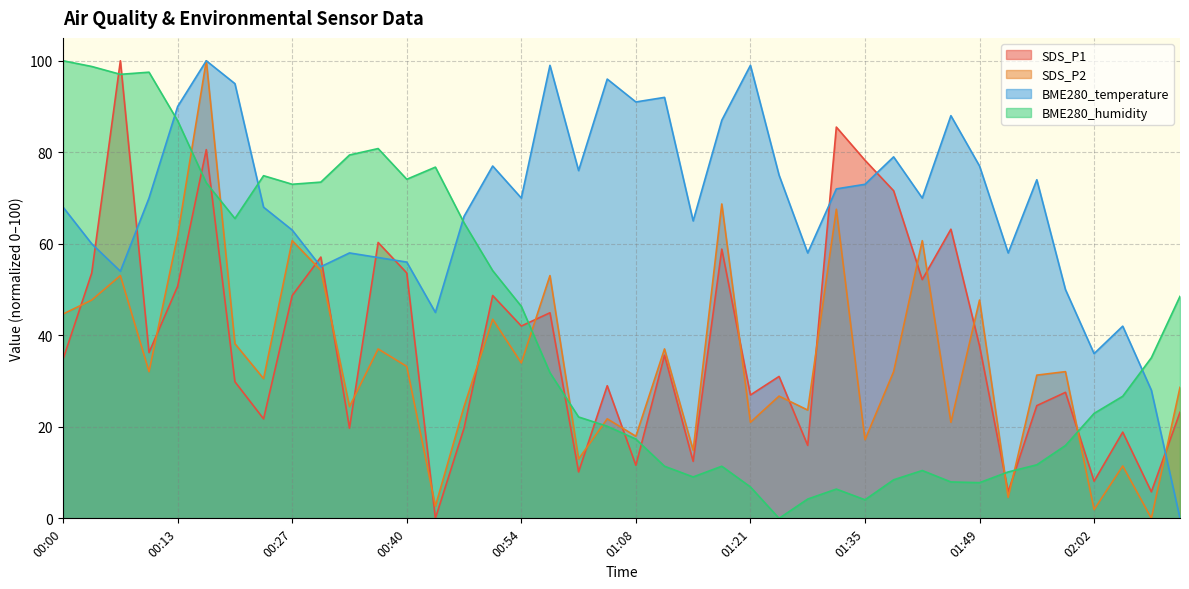

What is the difference between the SDS_P1 values at 01:11 and 00:20?

5.8